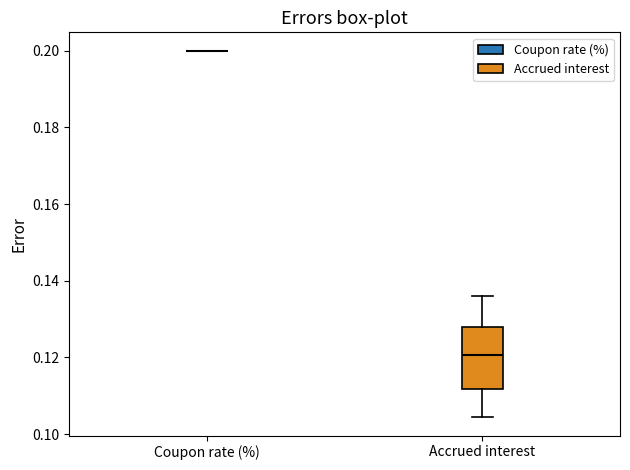

Reading left to right, read every box against the y-axis: the position of its median line, the range the box covers, and the ends of its whiskers. The values are not printed on the chart, so give them approximately, as read against the axis.

Coupon rate (%): box collapsed to a line at 0.200, whiskers 0.200 to 0.200
Accrued interest: median 0.120, box 0.112 to 0.128, whiskers 0.104 to 0.136